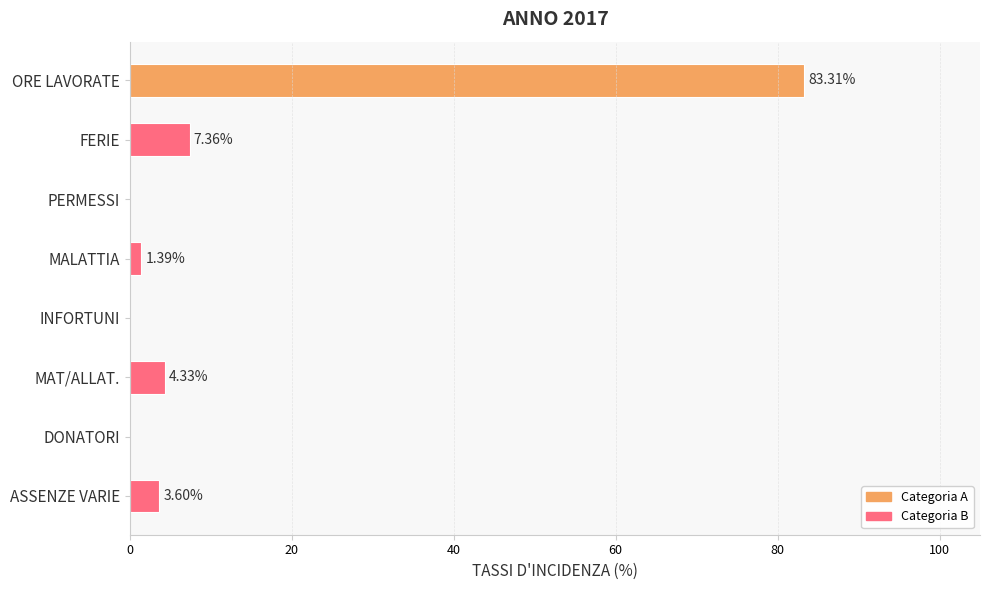

What is the sum of all values?

100.0